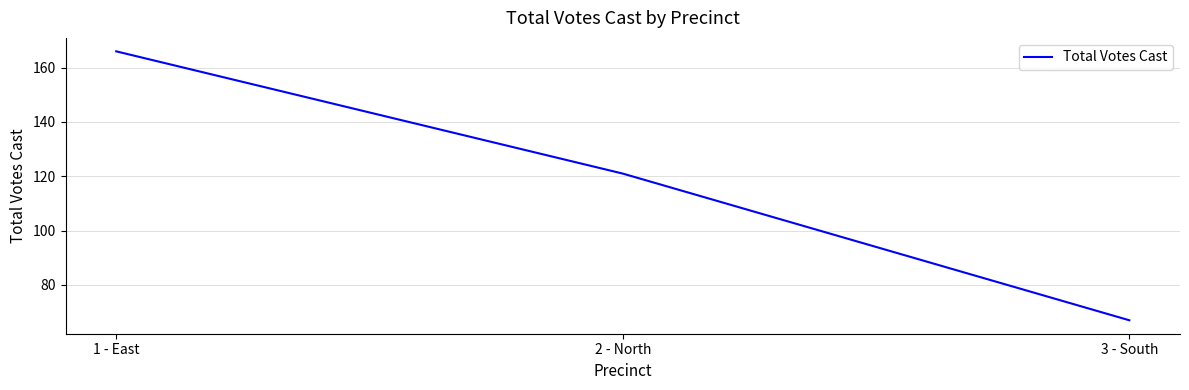

What is the average value?

118